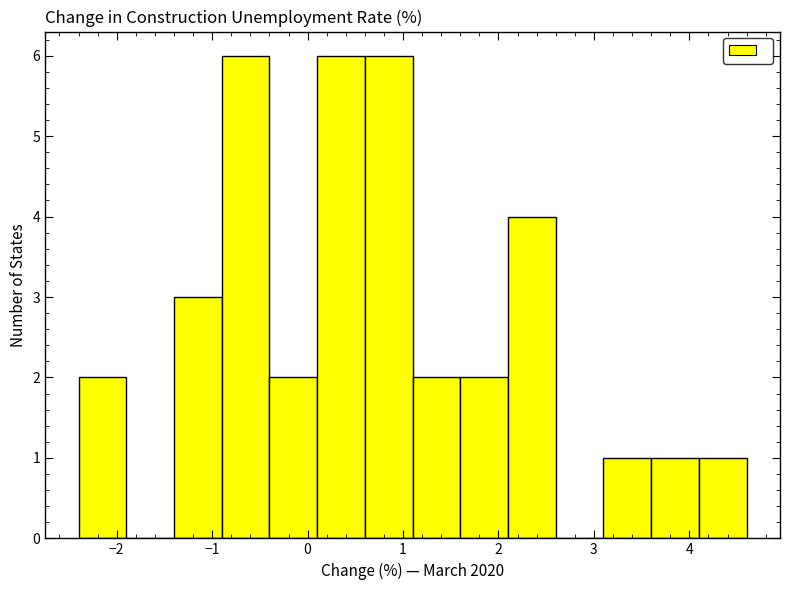

Reading left to right, list every bar in this chart as the range it spans on the x-axis followed by its height. The values are not printed on the chart, so give them approximately, as read against the axis.

-2.4 to -1.9: 2
-1.9 to -1.4: 0
-1.4 to -0.9: 3
-0.9 to -0.4: 6
-0.4 to 0.1: 2
0.1 to 0.6: 6
0.6 to 1.1: 6
1.1 to 1.6: 2
1.6 to 2.1: 2
2.1 to 2.6: 4
2.6 to 3.1: 0
3.1 to 3.6: 1
3.6 to 4.1: 1
4.1 to 4.6: 1